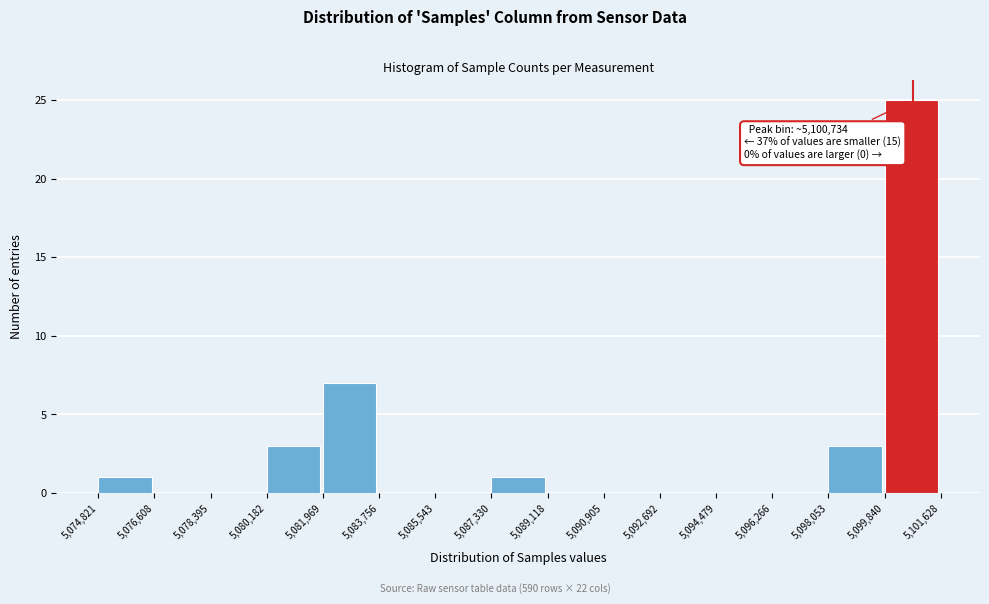

Which range on the x-axis has the tallest bar?

5,099,840 to 5,101,628